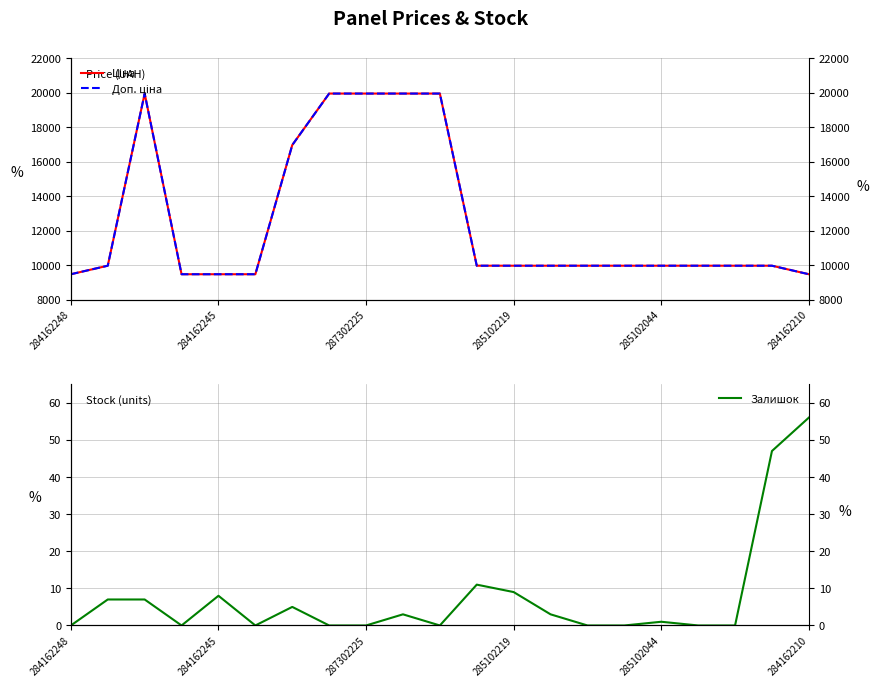

What are all the series names shown in the legend?

Ціна, Доп. ціна, Залишок